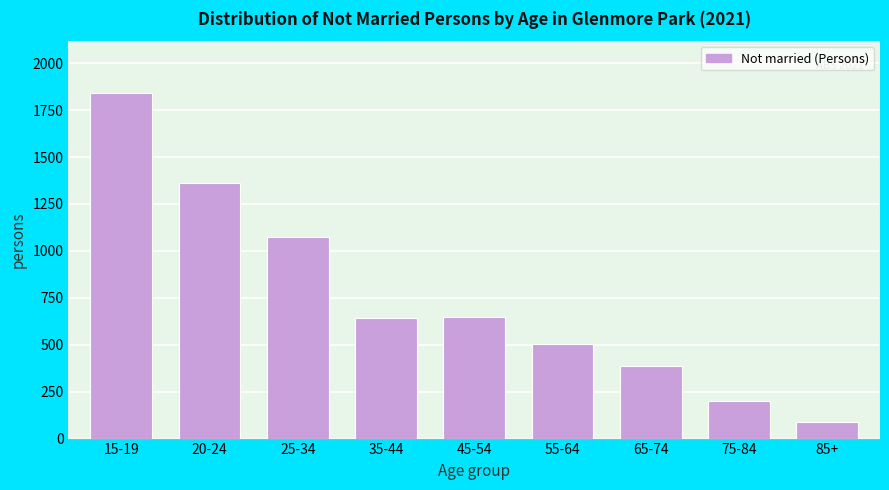

Which label corresponds to the largest value in the chart?

15-19